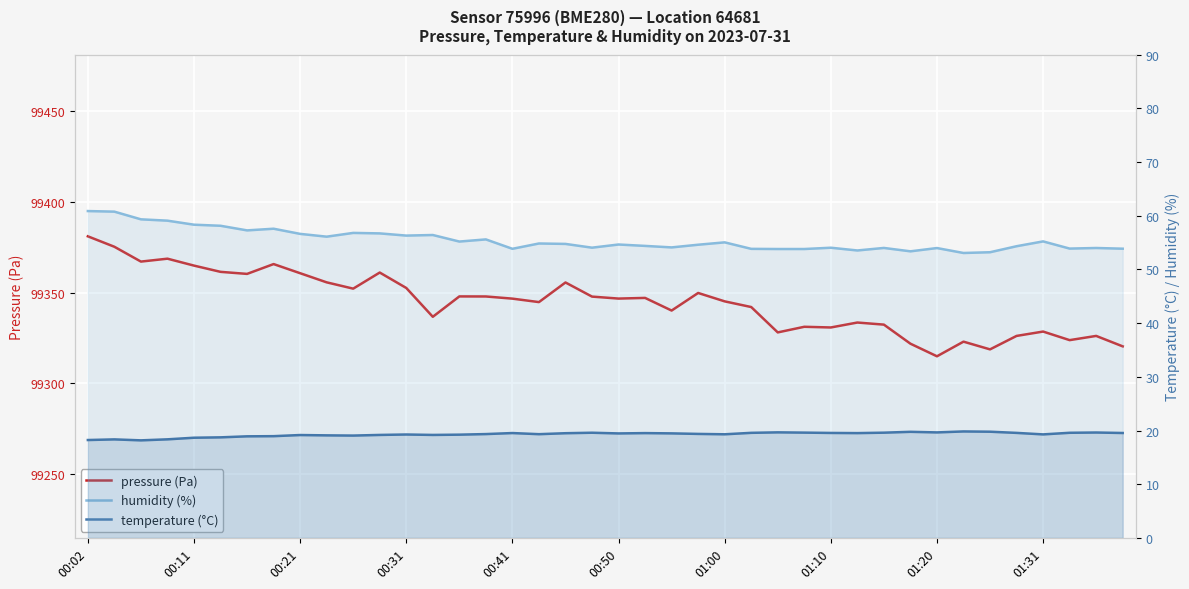

In pressure (Pa), how many points are higher than both neighbors (excluding endpoints)?

12